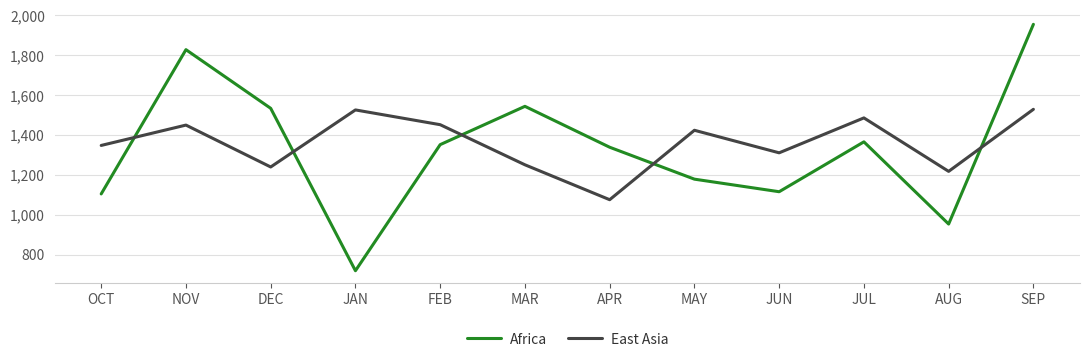

In East Asia, how many points are lower than both neighbors (excluding endpoints)?

4